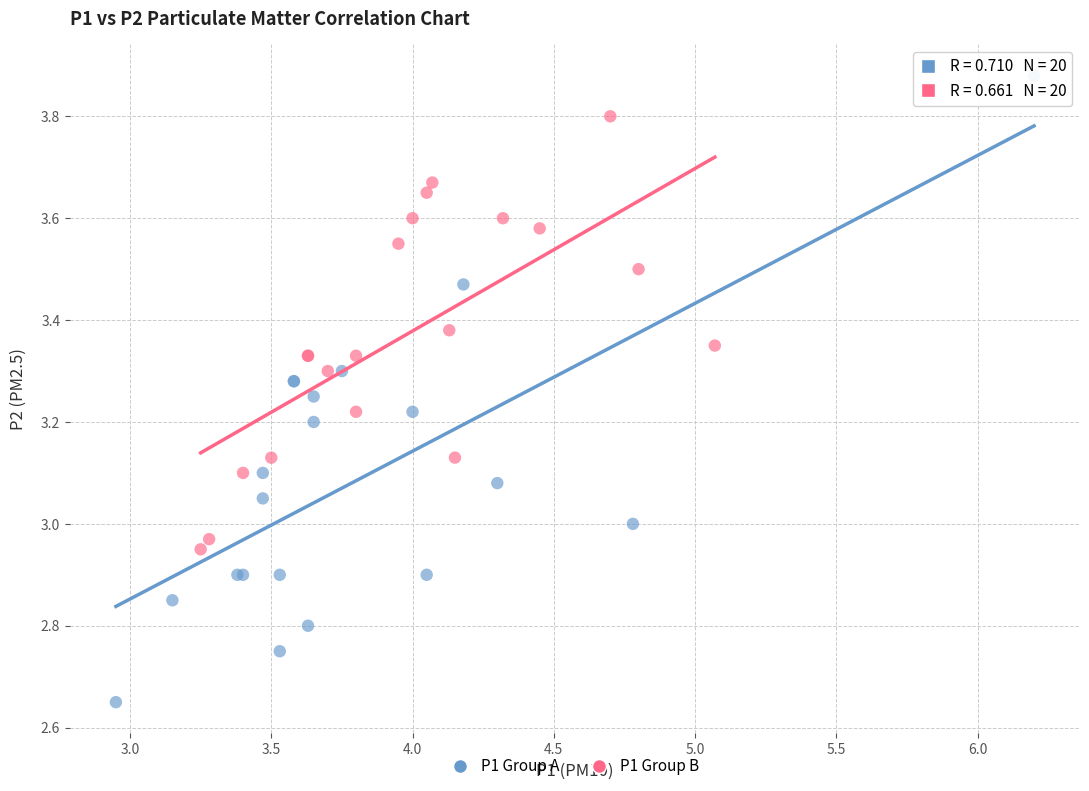

Which series has the largest Y range (max minus min)?

P1 Group A